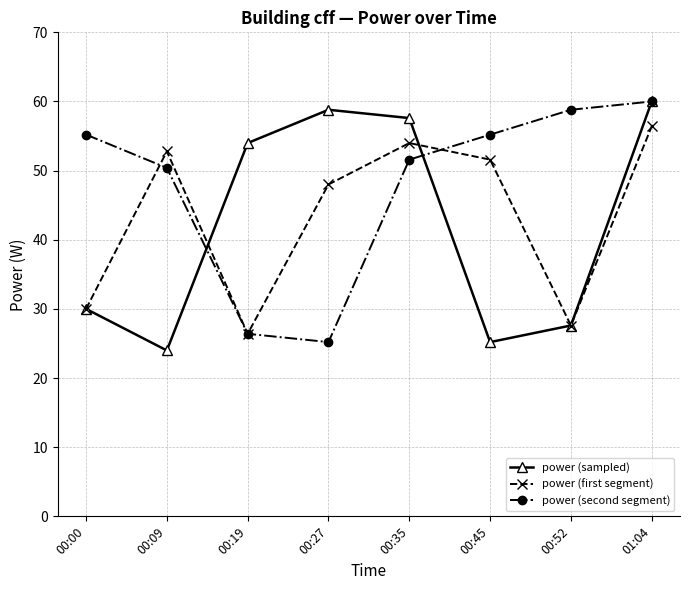

Which category has the highest value in the power (second segment) series?

01:04